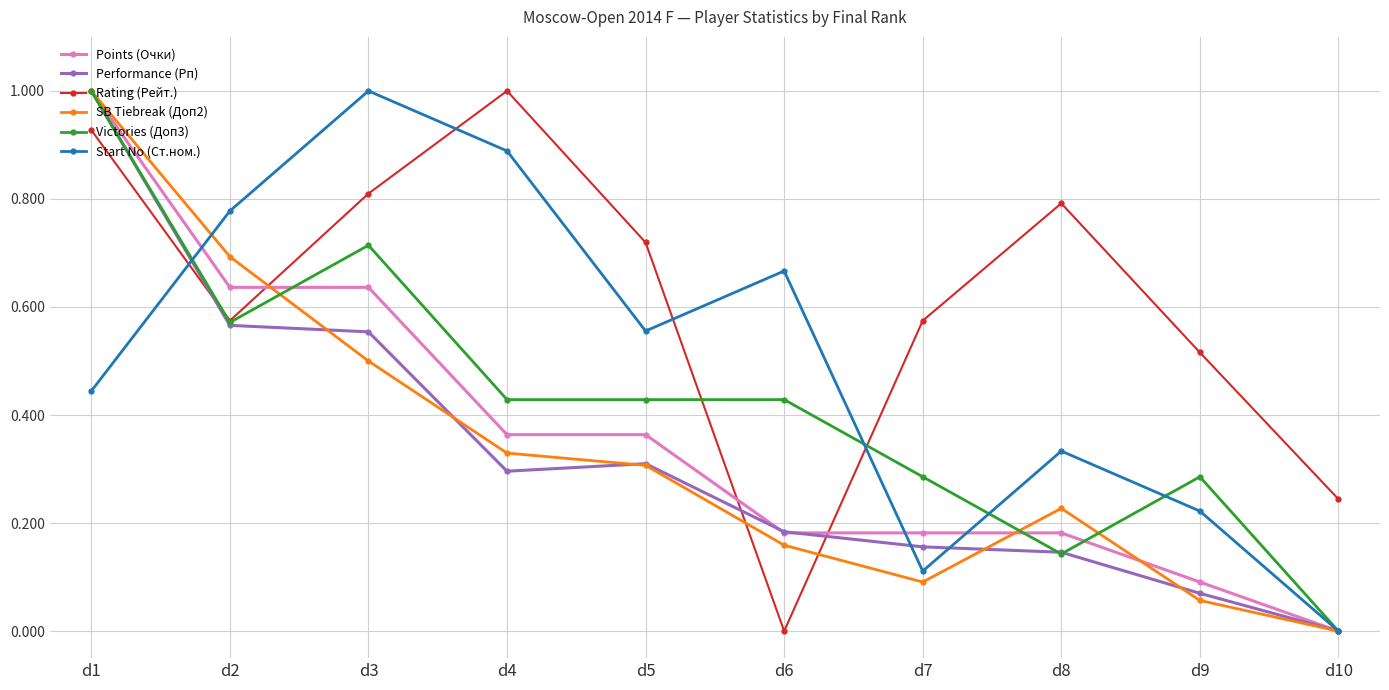

After their last crossing, which series has the higher values: Performance (Рп) or Rating (Рейт.)?

Rating (Рейт.)